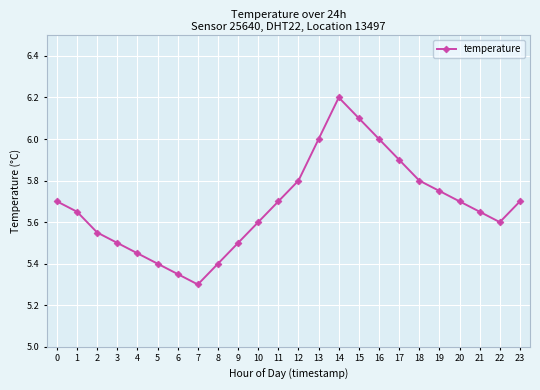

True or false: there are more than 1 points higher than both neighbors.

False